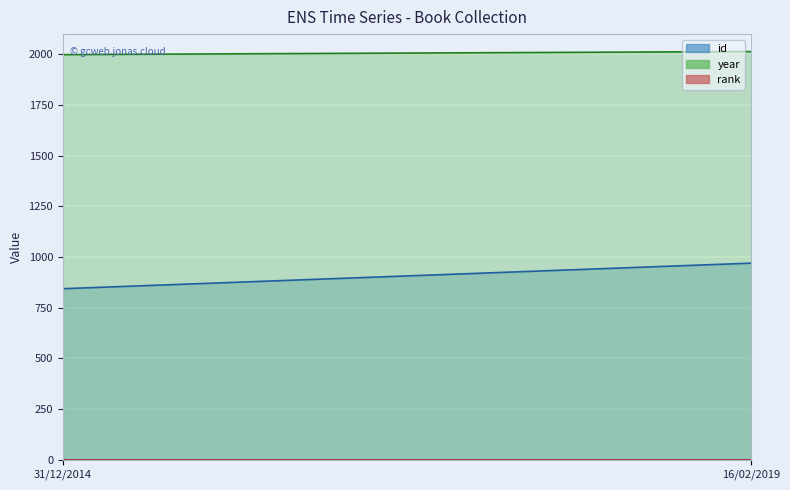

What position from the right is 16/02/2019?

1